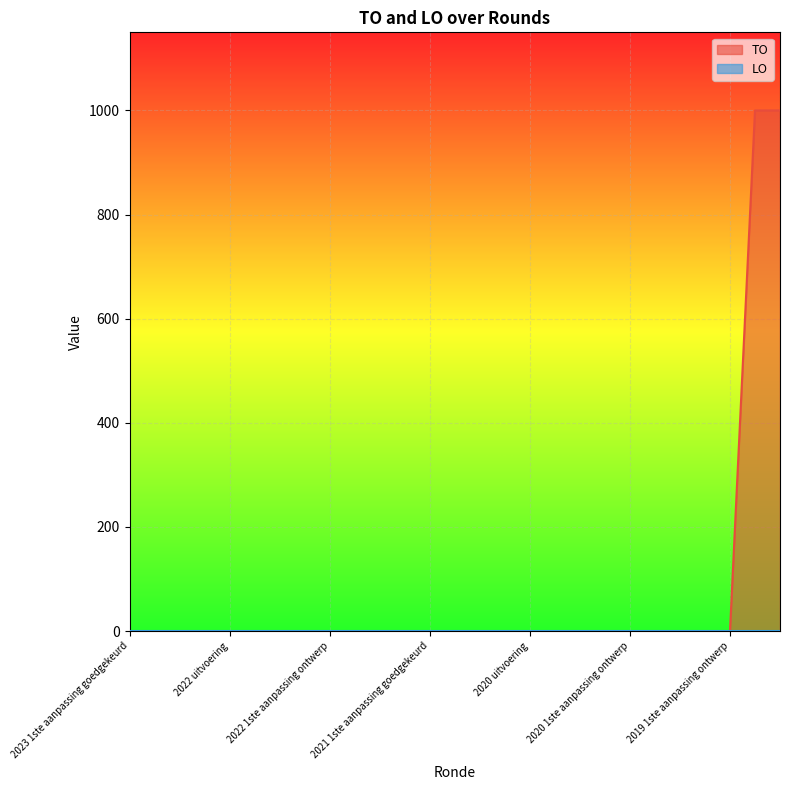

True or false: the data has more than 1 interior local peaks.

False